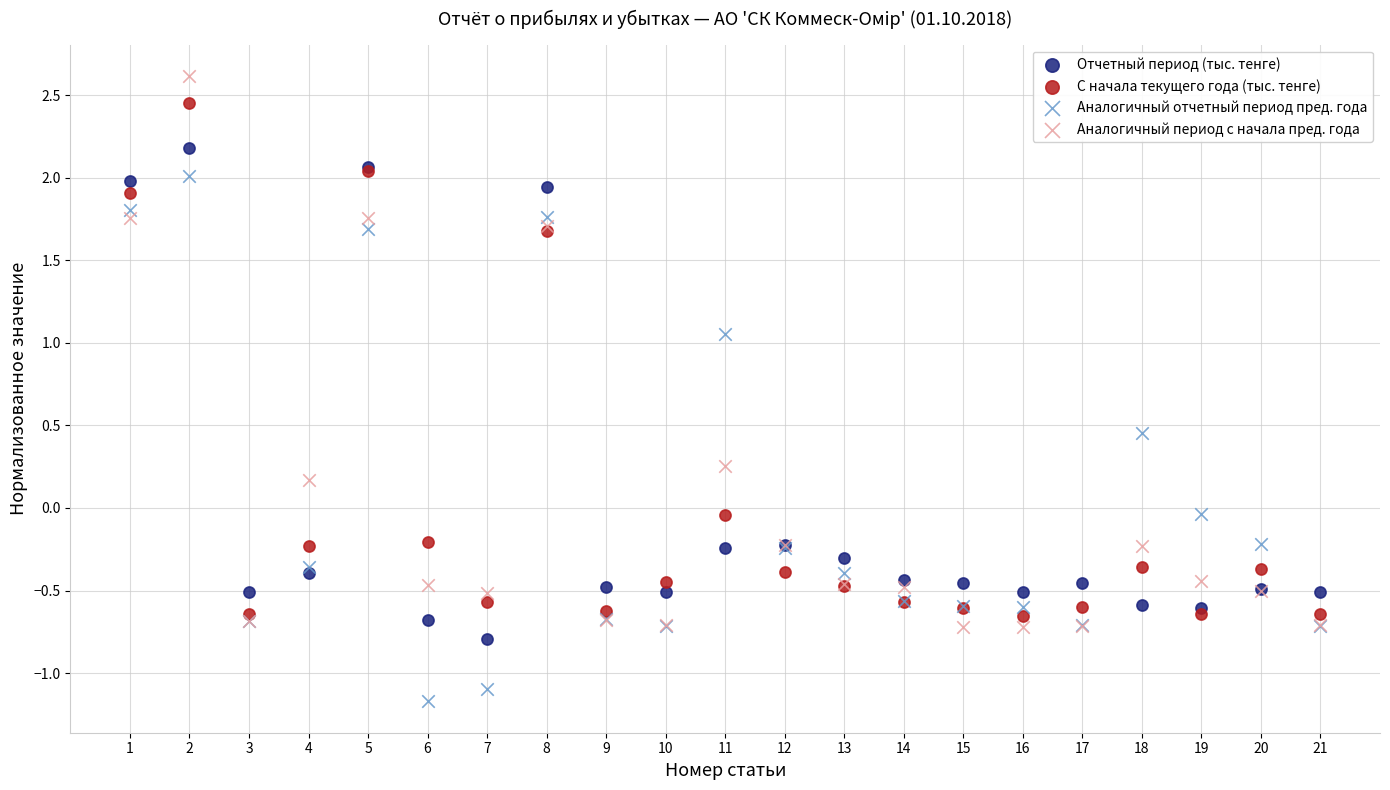

Which series has the largest Y range (max minus min)?

Аналогичный период с начала пред. года